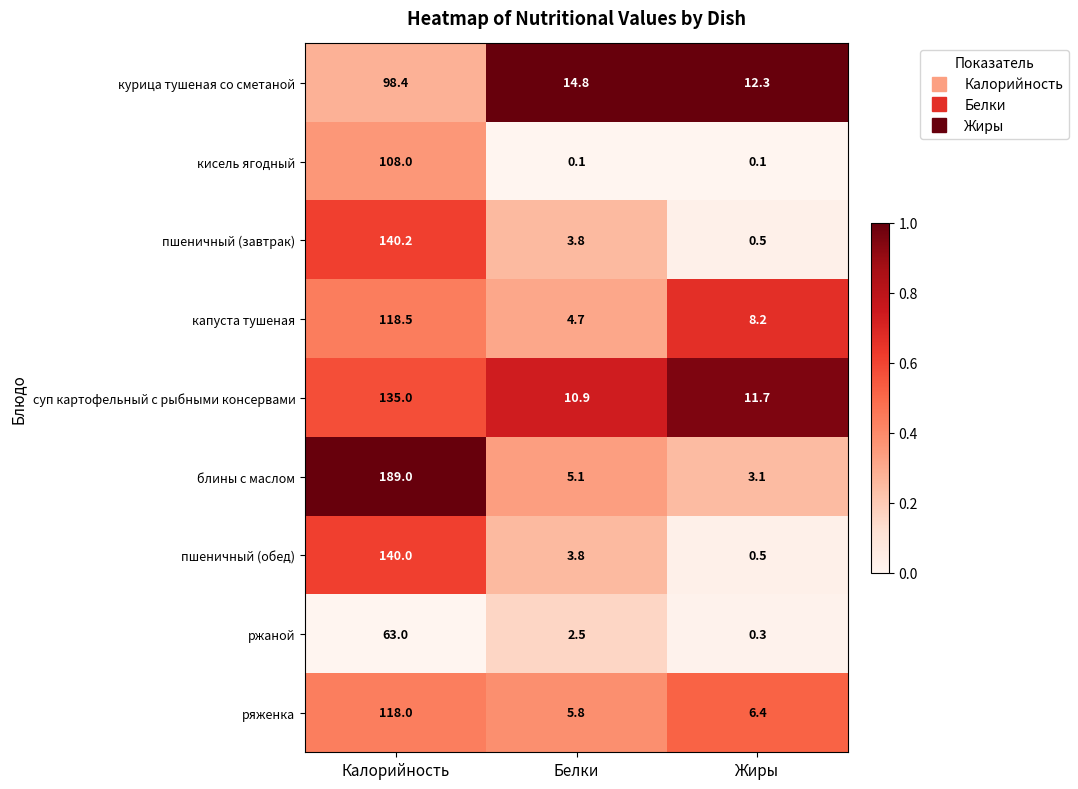

What is the lowest value of the курица тушеная со сметаной series?

12.3